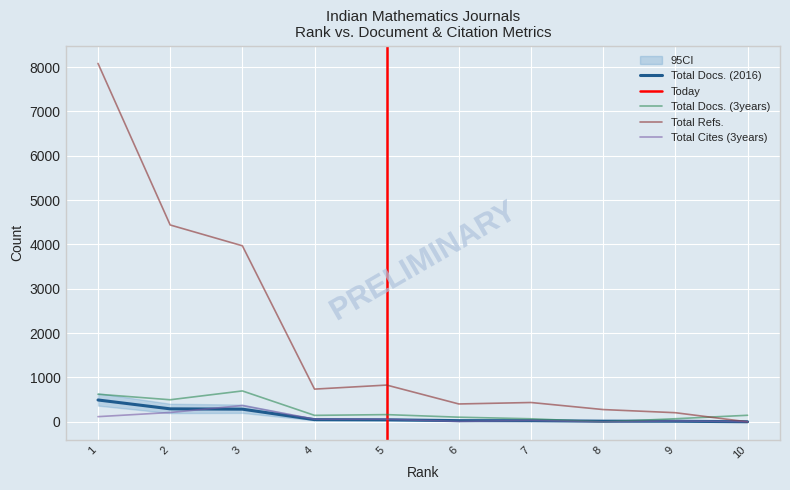

How many lines are shown in the chart?

4